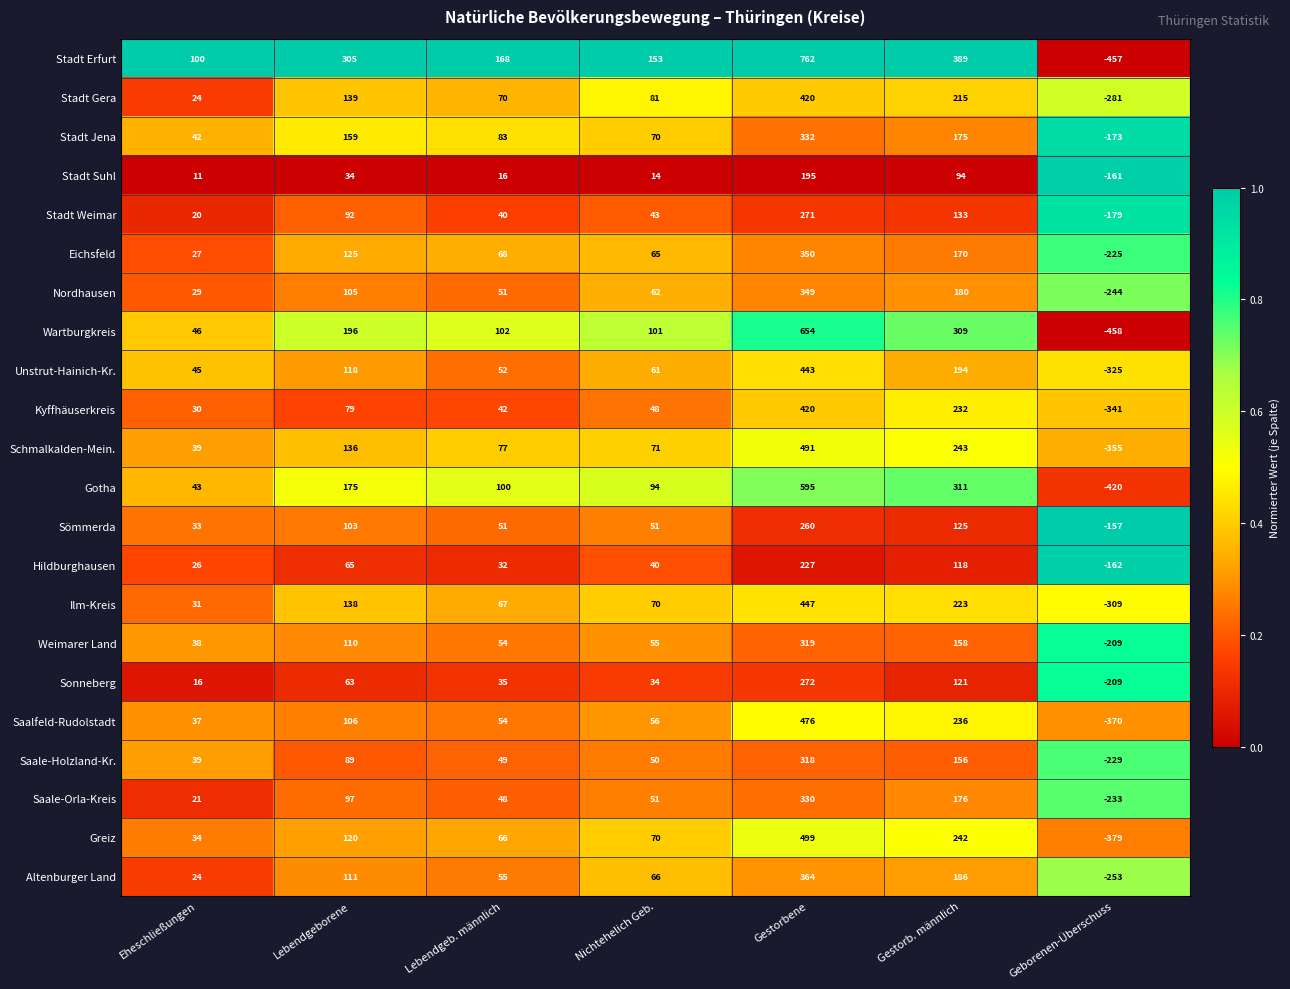

True or false: Gotha has a value of 75 at Eheschließungen.

False